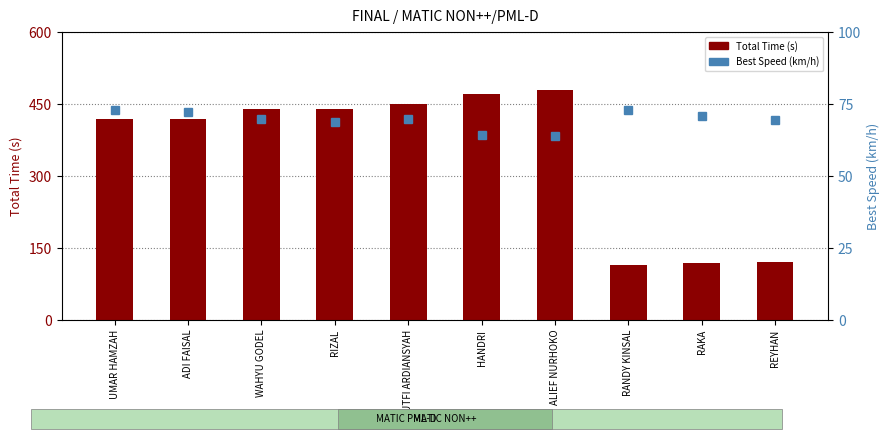

How many data points in Best Speed (km/h) are above 69?

7